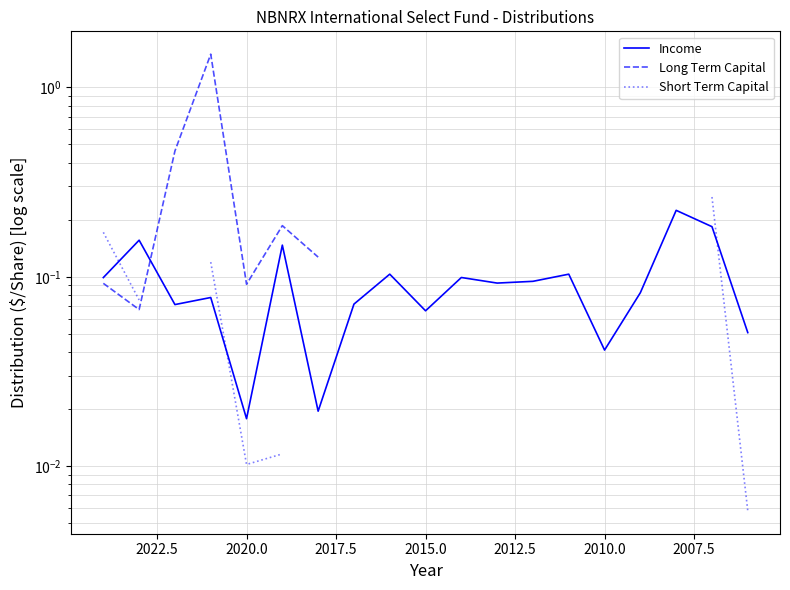

How many interior local valleys does the Income series have?

6